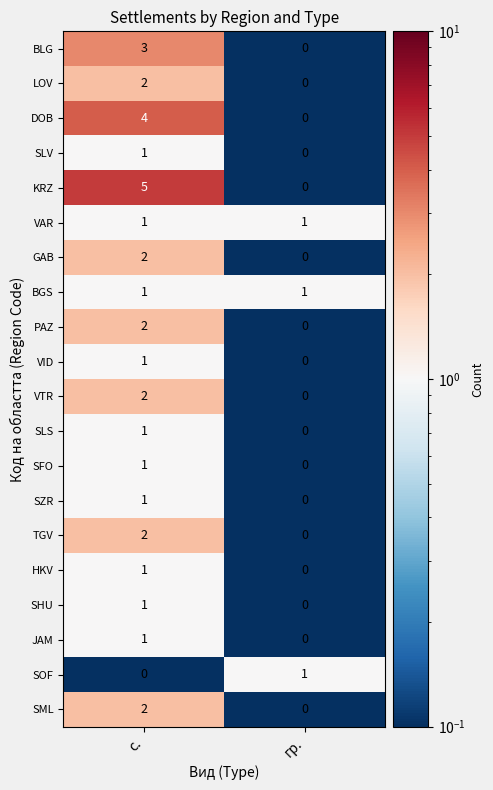

What is the difference between the DOB values at гр. and с.?

4